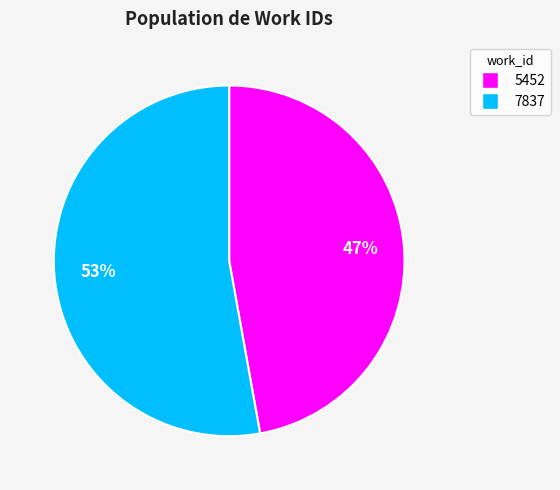

Count the number of slices in the pie.

2